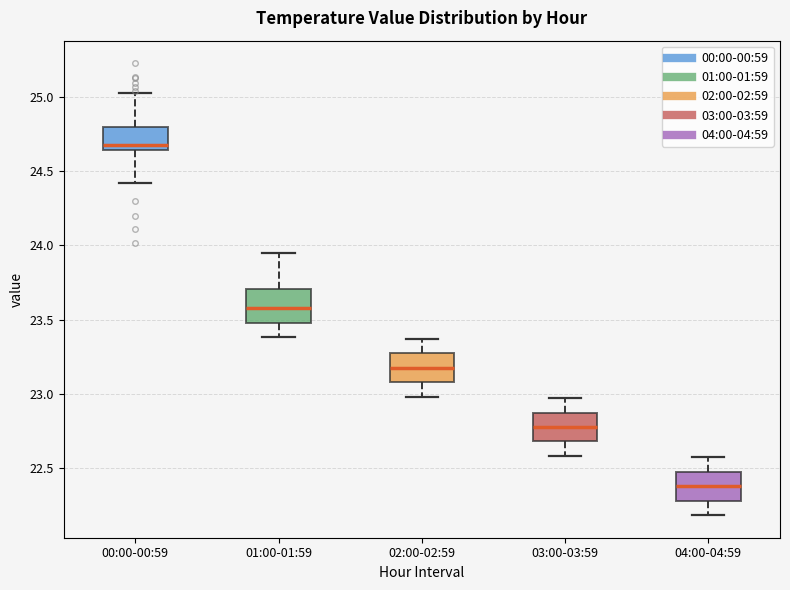

Reading left to right, transcribe this box plot: for each box, give where its median line is, the range the box spans, and where its two whiskers end, as read against the y-axis. The values are not printed on the chart, so give them approximately, as read against the axis.

00:00-00:59: median 24.70, box 24.65 to 24.80, whiskers 24.40 to 25.05
01:00-01:59: median 23.60, box 23.50 to 23.70, whiskers 23.40 to 23.95
02:00-02:59: median 23.20, box 23.10 to 23.25, whiskers 23.00 to 23.35
03:00-03:59: median 22.80, box 22.70 to 22.85, whiskers 22.60 to 22.95
04:00-04:59: median 22.40, box 22.30 to 22.45, whiskers 22.20 to 22.55